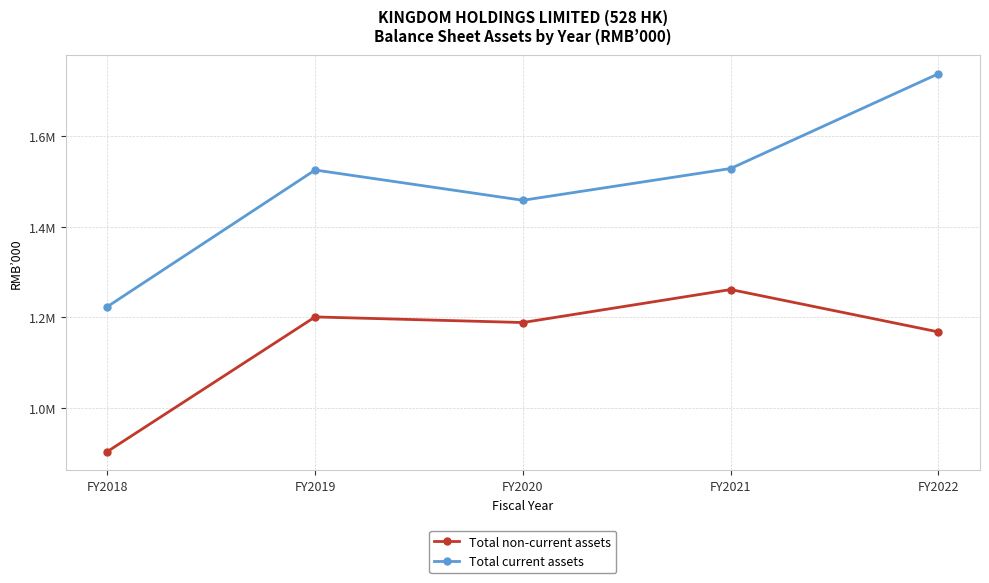

The Total current assets series shows 1808845 at FY2018. True or false?

False